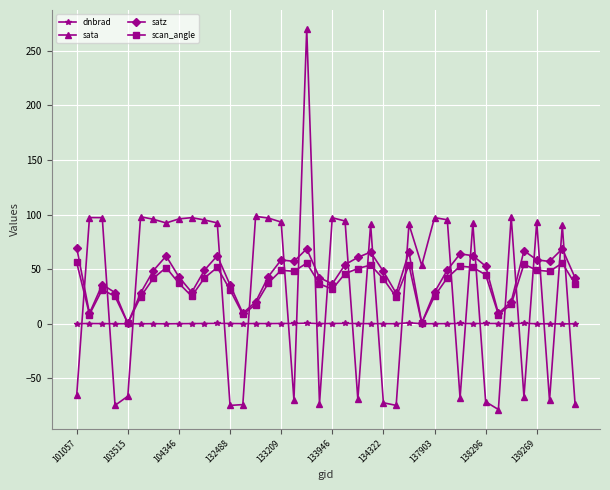

What is the highest value of the scan_angle series?

56.2